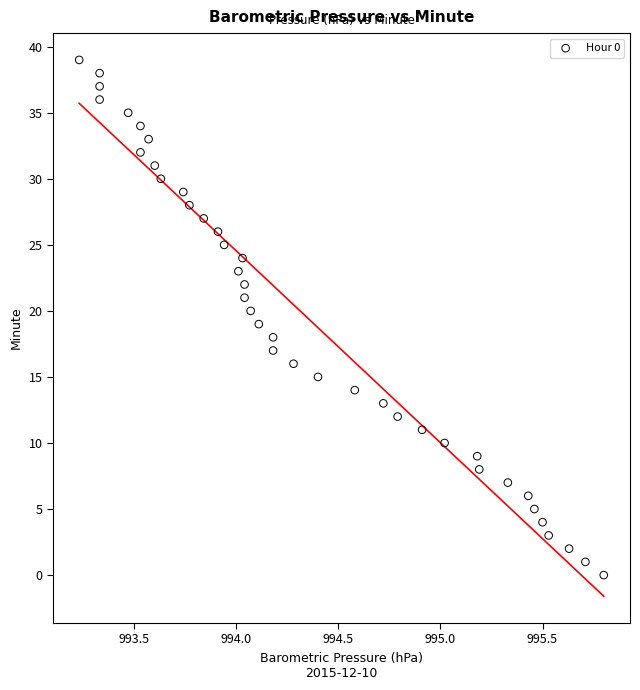

What is the range of Y values (max minus min)?

39